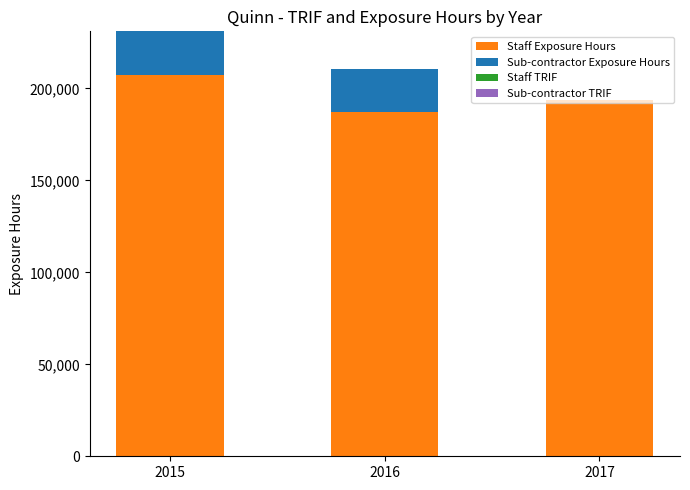

What is the sum of all Staff Exposure Hours values?

588713